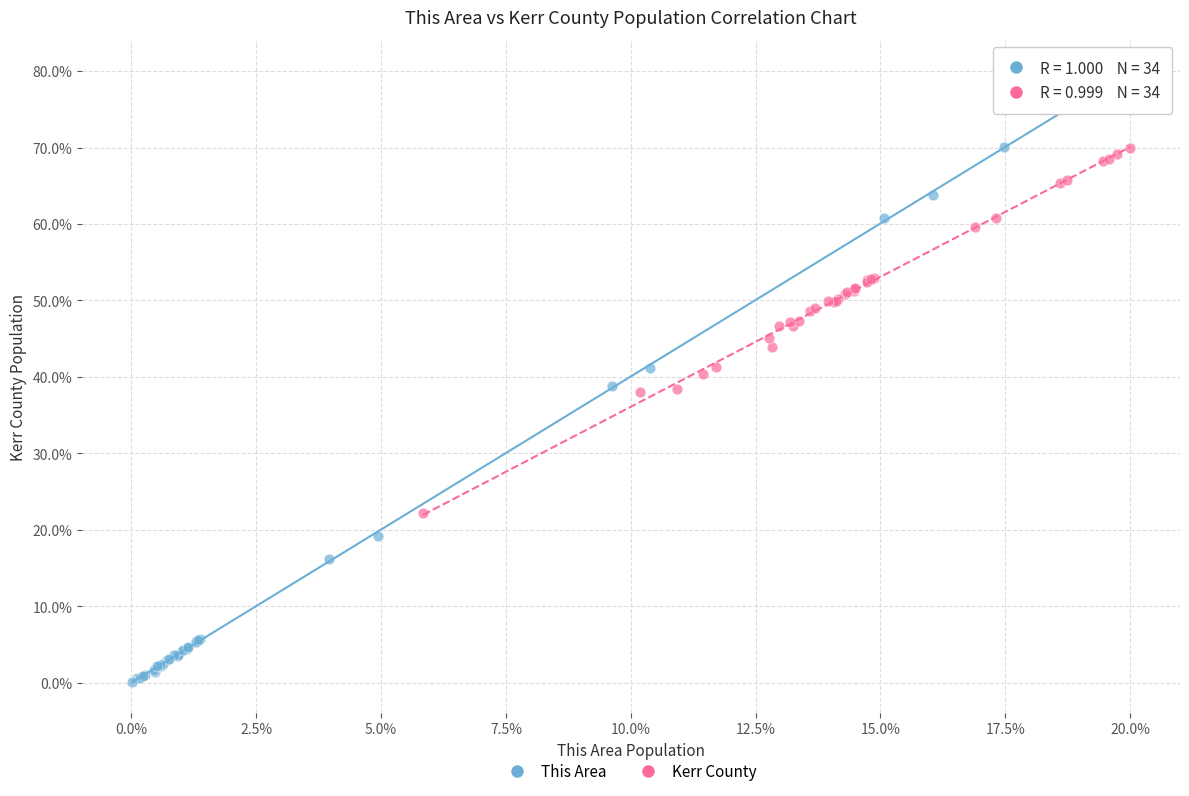

What are all the series names shown in the legend?

This Area, Kerr County